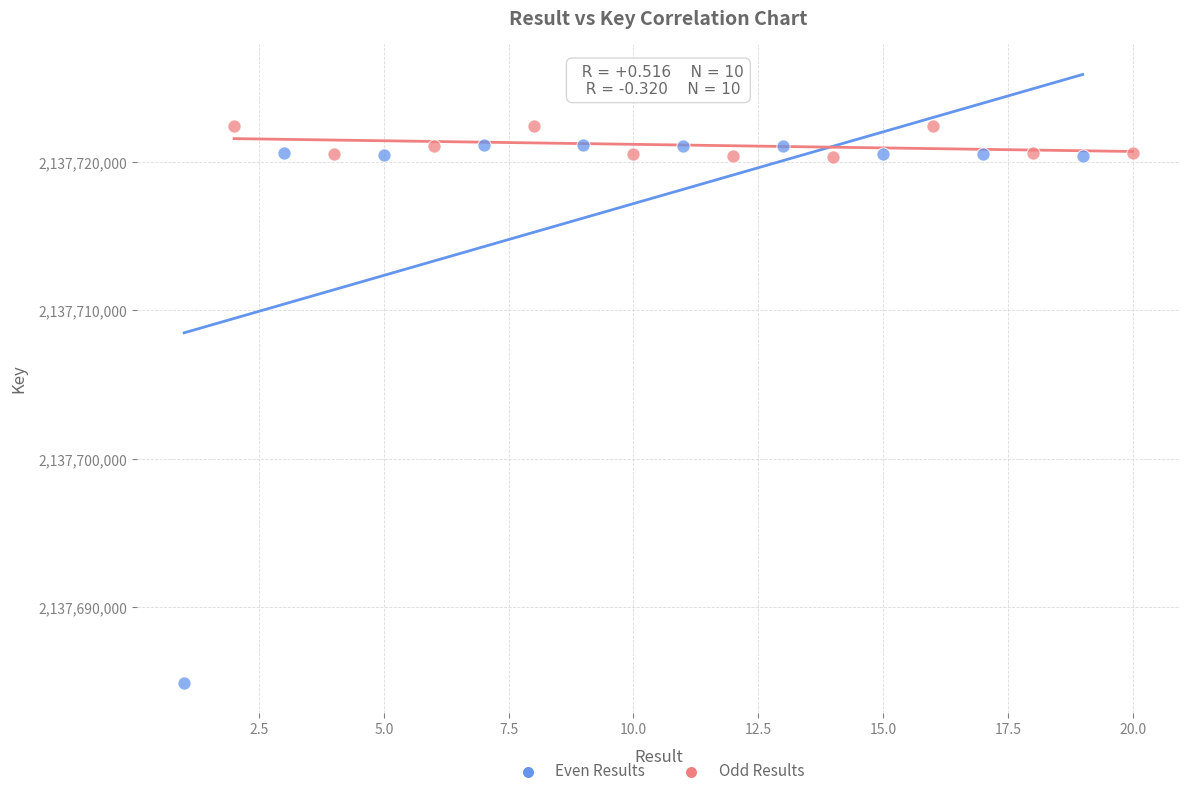

Which series reaches the maximum Y coordinate?

Odd Results